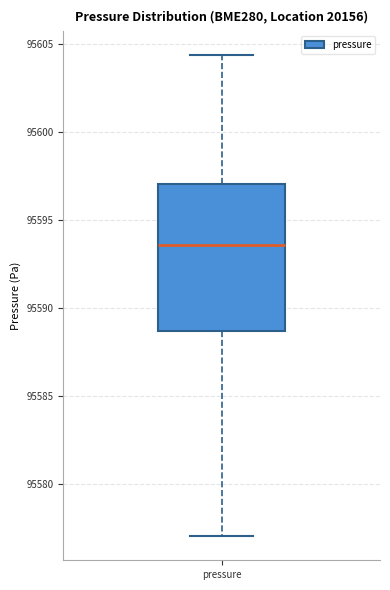

Transcribe this box plot: give where the median line is, the range the box spans, and where the two whiskers end, as read against the y-axis. The values are not printed on the chart, so give them approximately, as read against the axis.

median 95593.5, box 95588.5 to 95597.0, whiskers 95577.0 to 95604.5